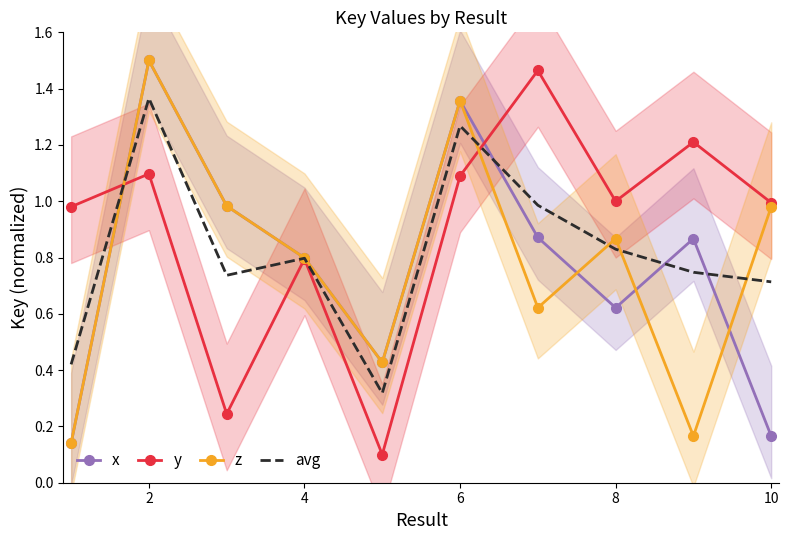

True or false: avg and y cross at least once.

True